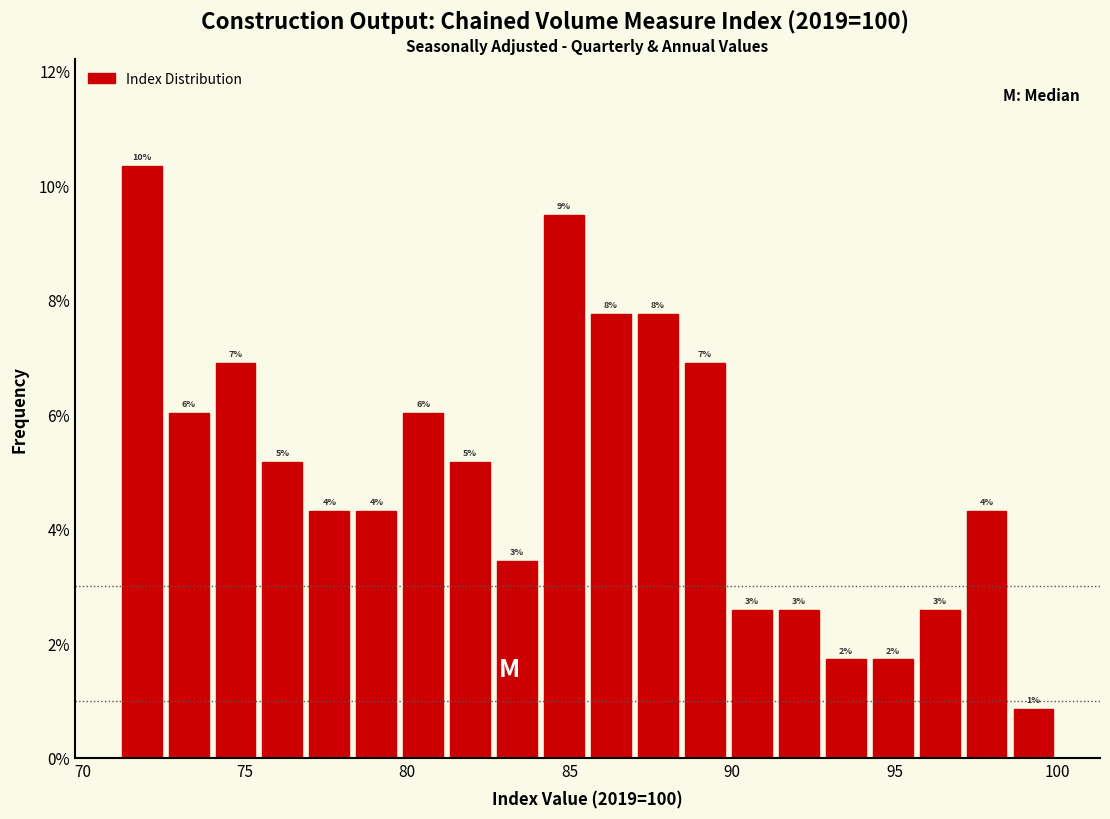

Read against the x-axis, roughly where is the centre of the tallest bar?

72.0